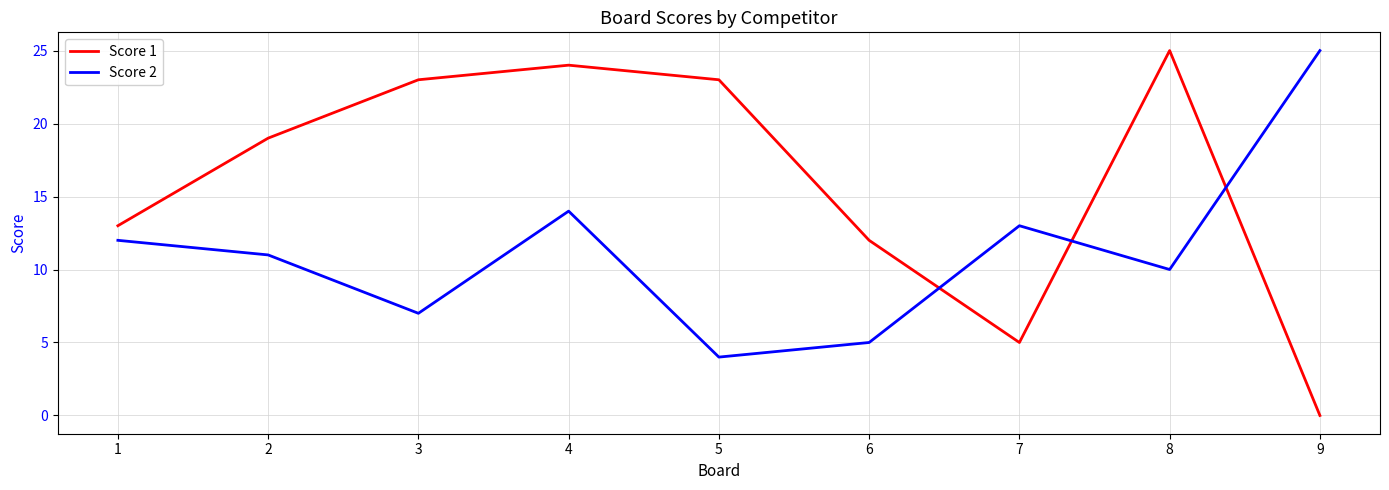

Rank the series by their average value, from lowest to highest.

Score 2, Score 1